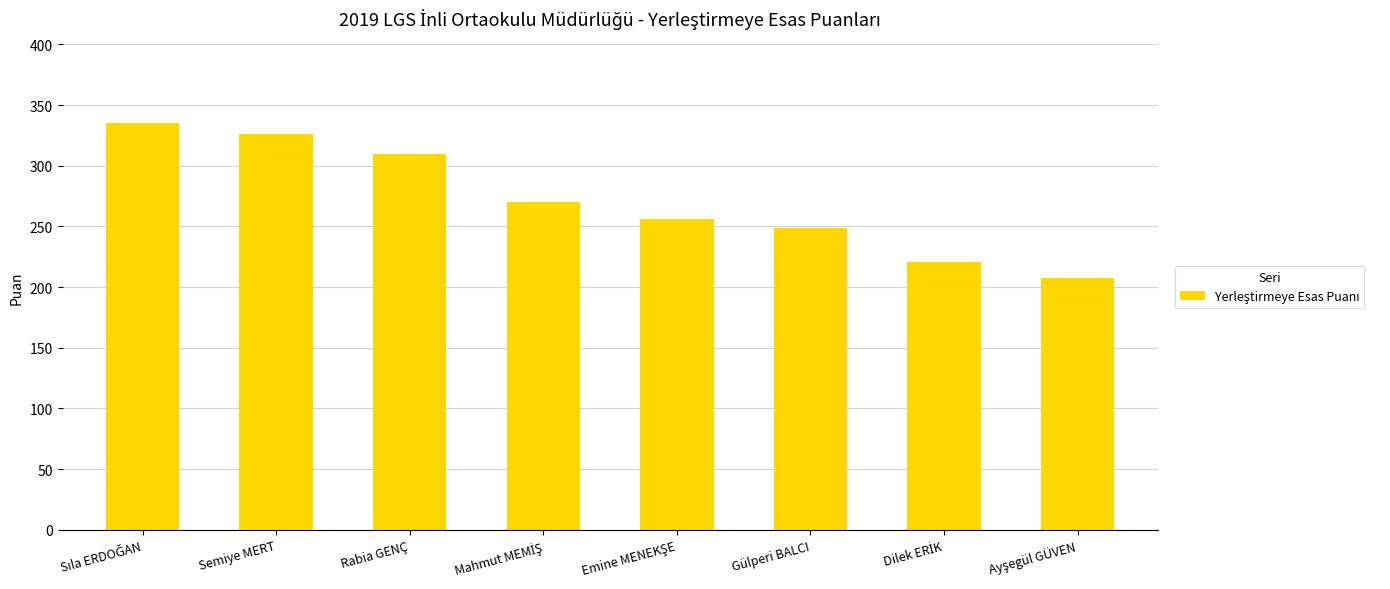

How many values exceed 270?

4